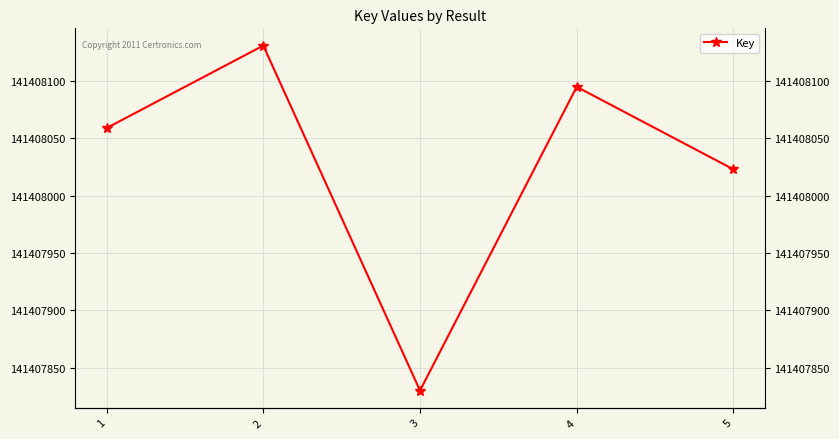

Rank the categories by value from highest to lowest.

2, 4, 1, 5, 3